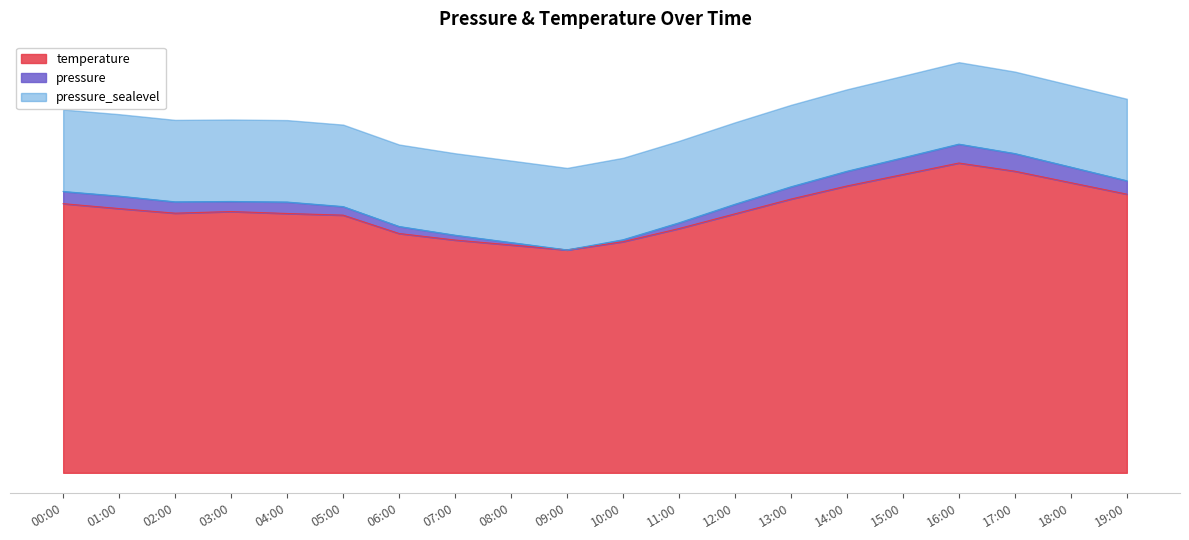

The value of pressure at 14:00 is 2543.3. True or false?

False